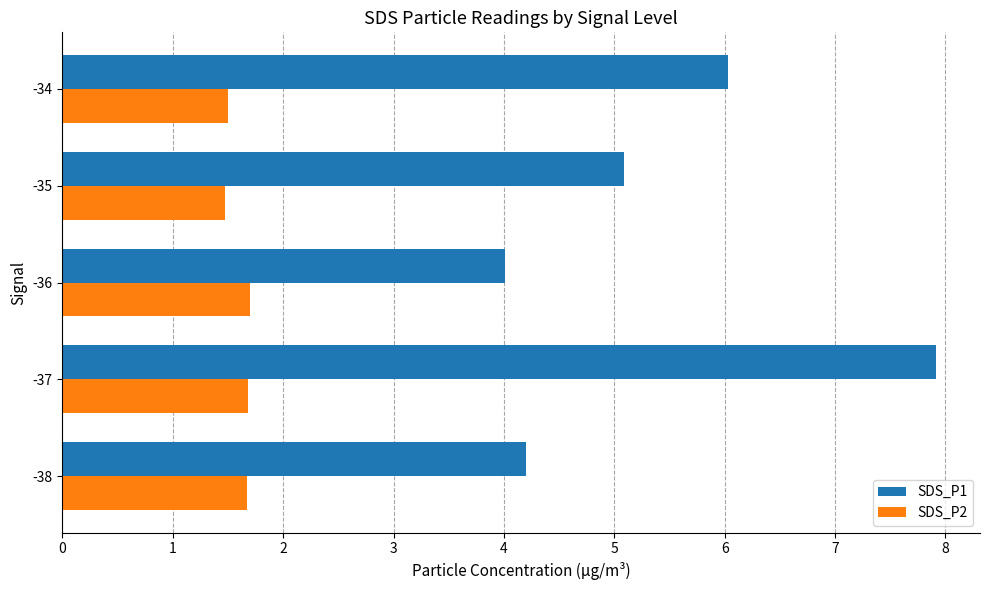

How many values in the SDS_P1 series are below 5?

2